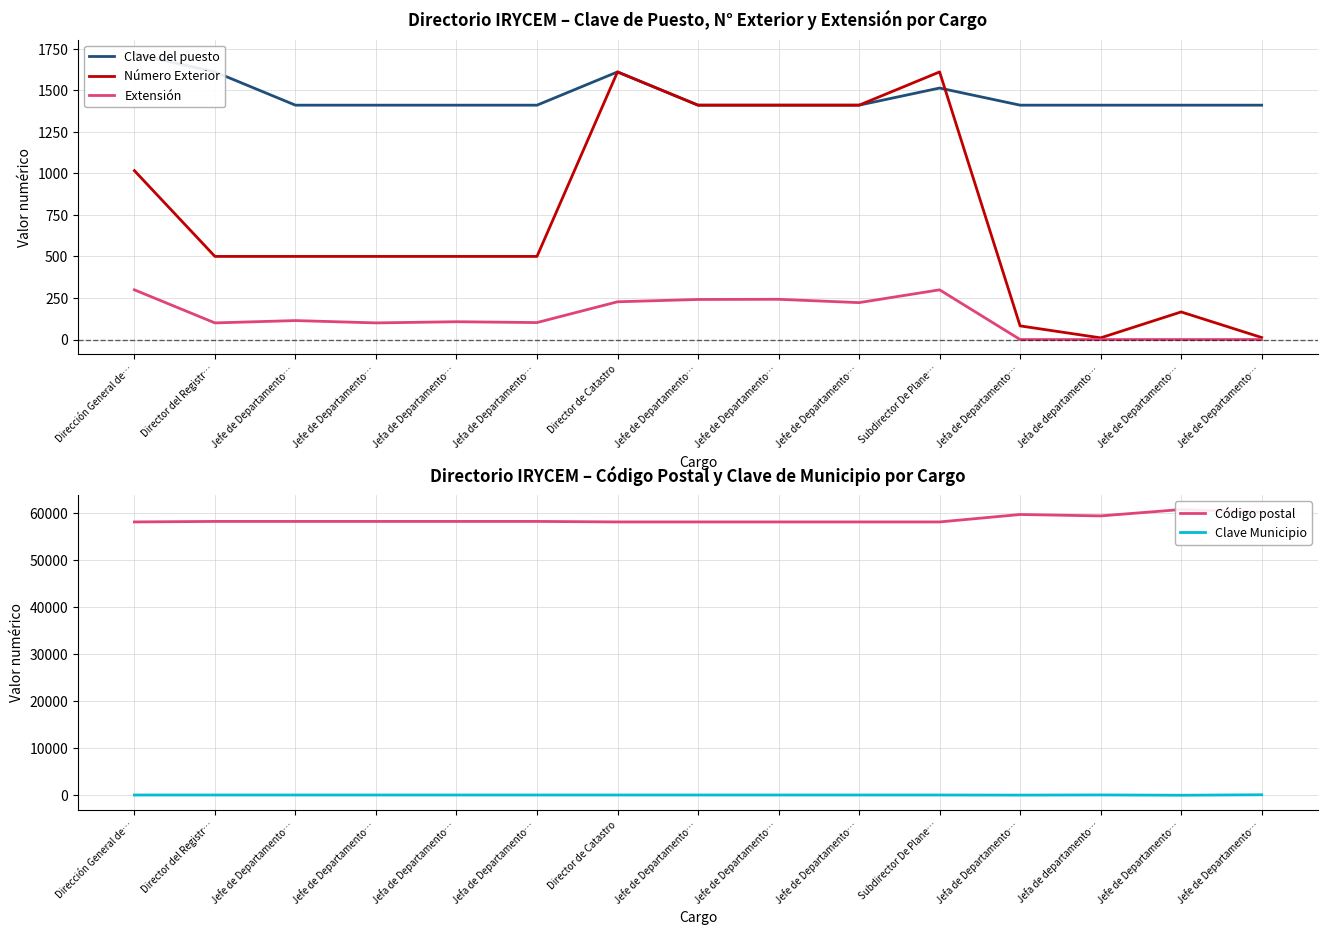

Is the value of Código postal at Director de Catastro greater than the value of Extensión at Subdirector De Plane…?

Yes